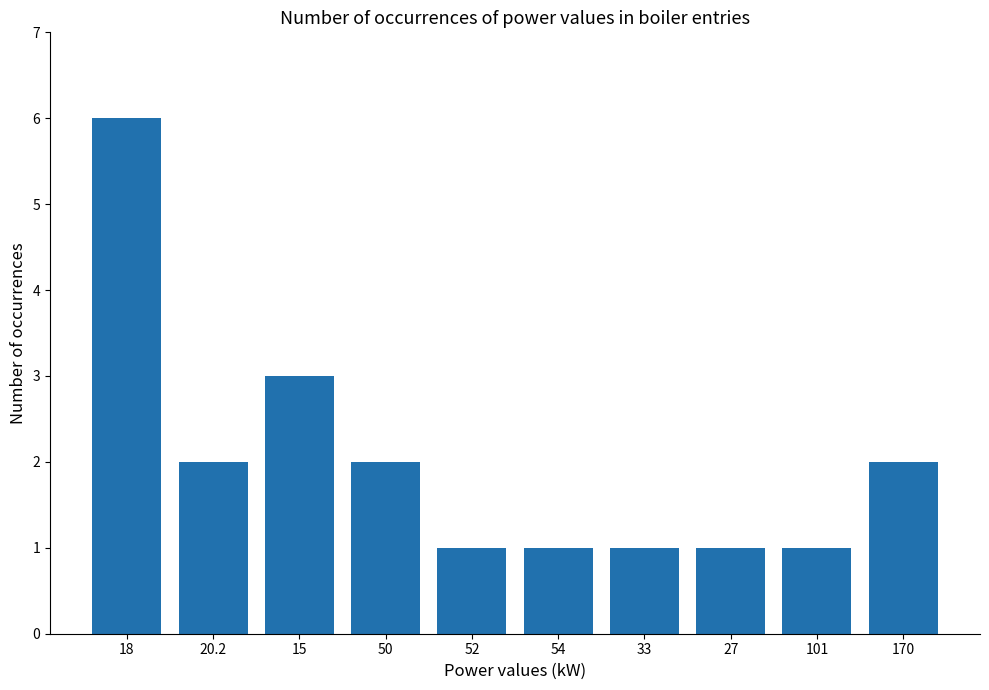

Count the number of data series in this chart.

1